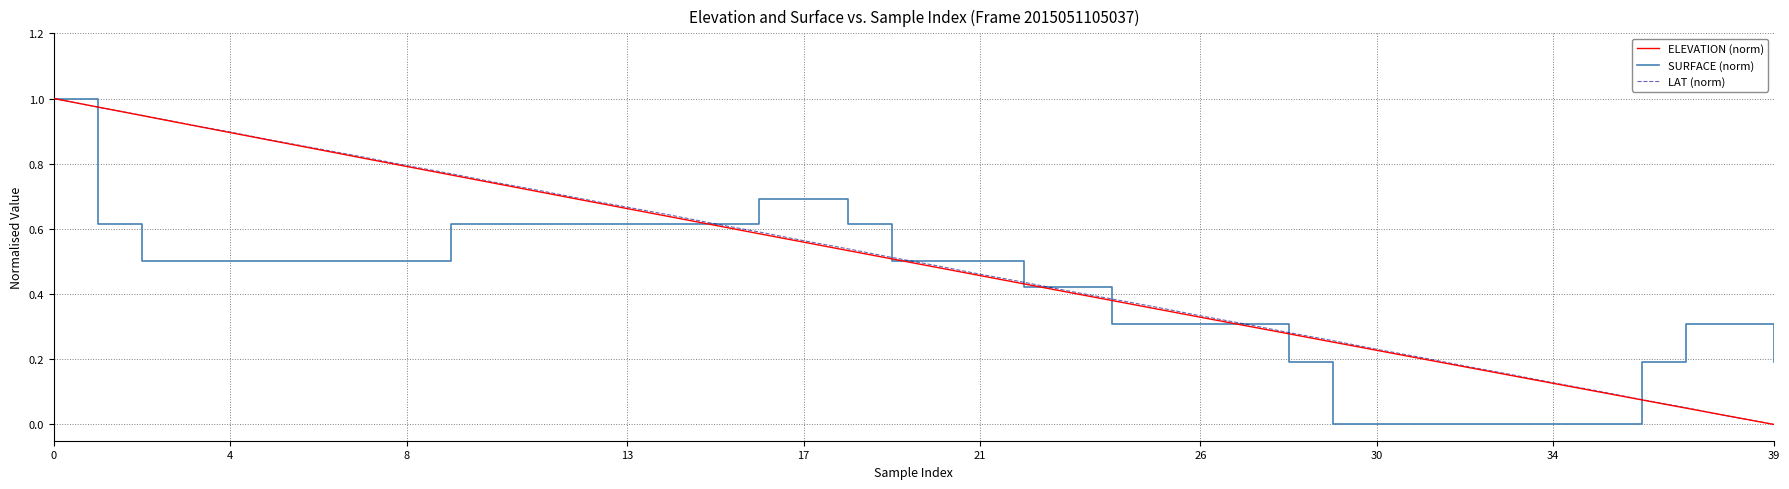

What are all the series names shown in the legend?

ELEVATION (norm), SURFACE (norm), LAT (norm)